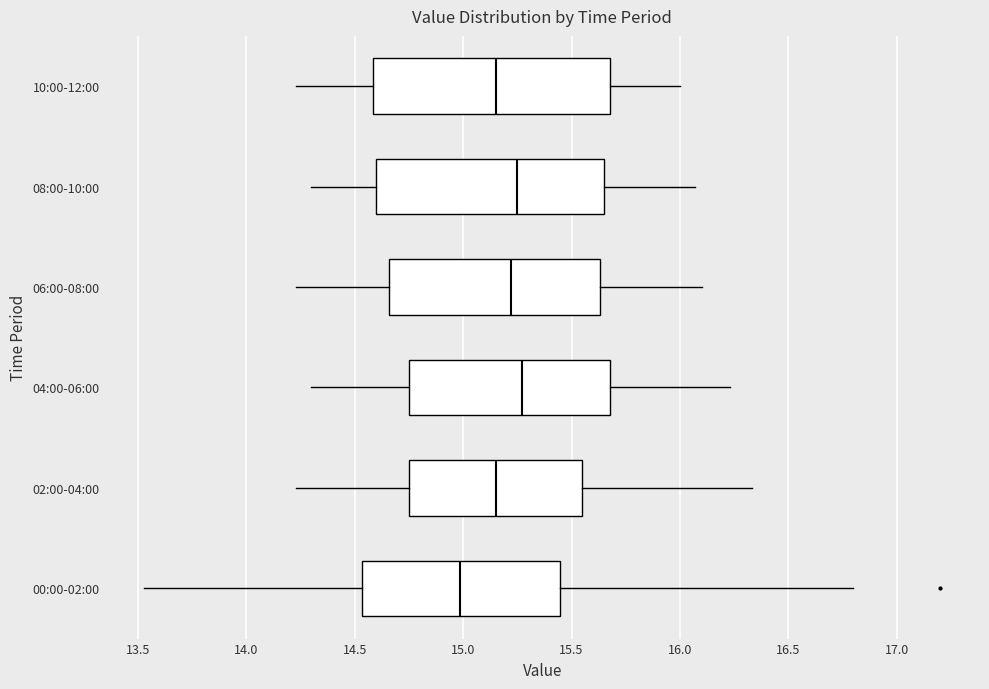

Reading bottom to top, read every box against the x-axis: the position of its median line, the range the box covers, and the ends of its whiskers. The values are not printed on the chart, so give them approximately, as read against the axis.

00:00-02:00: median 15.00, box 14.55 to 15.45, whiskers 13.55 to 16.80
02:00-04:00: median 15.15, box 14.75 to 15.55, whiskers 14.25 to 16.35
04:00-06:00: median 15.25, box 14.75 to 15.70, whiskers 14.30 to 16.25
06:00-08:00: median 15.20, box 14.65 to 15.65, whiskers 14.25 to 16.10
08:00-10:00: median 15.25, box 14.60 to 15.65, whiskers 14.30 to 16.05
10:00-12:00: median 15.15, box 14.60 to 15.70, whiskers 14.25 to 16.00